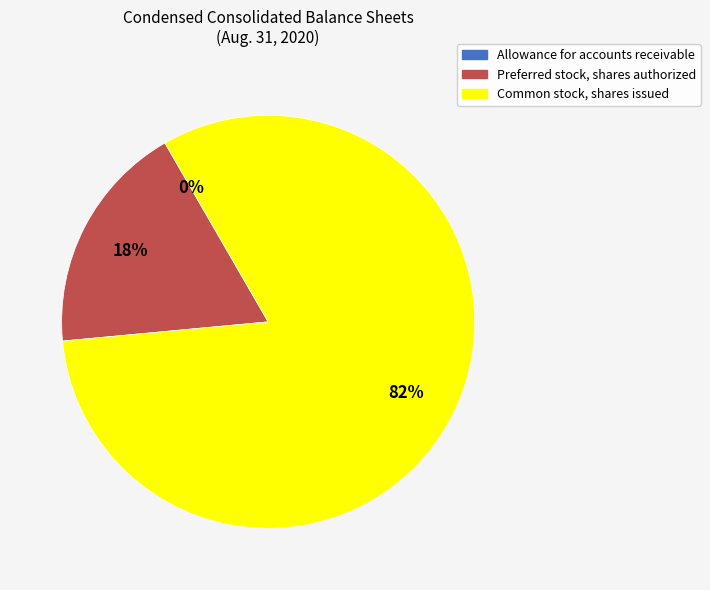

To the nearest percent, what is the difference between the largest and smallest slice percentages?

82%